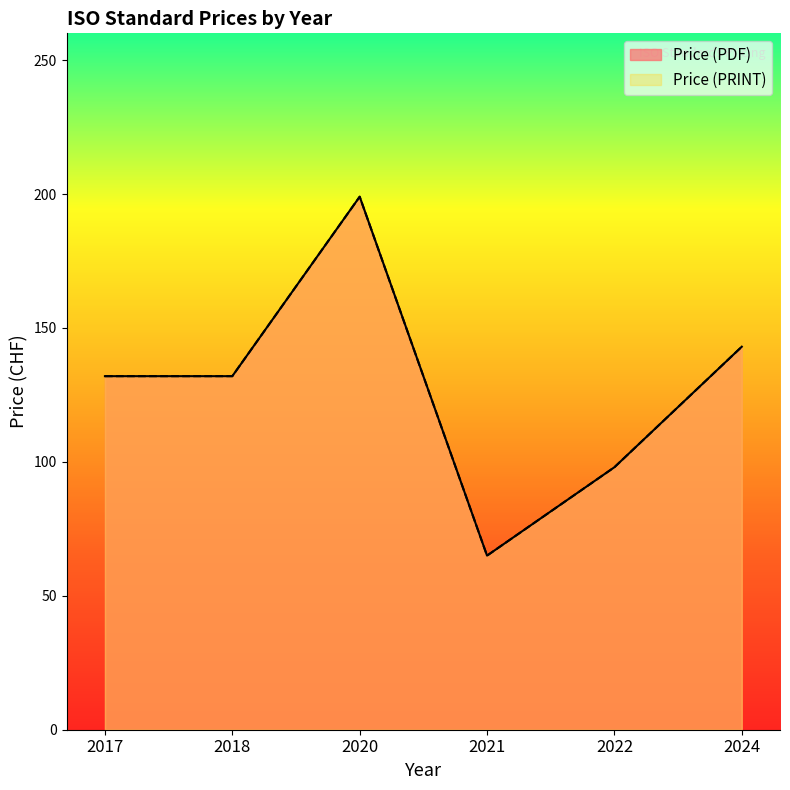

At which category does the chart reach its minimum across all series?

2021